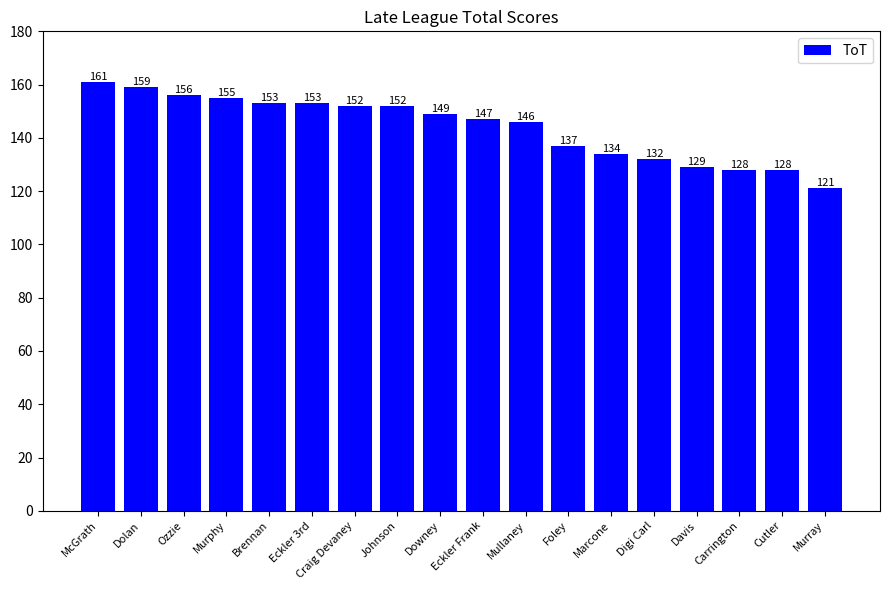

Reading left to right, what are all the values shown in this chart?

161	159	156	155	153	153	152	152	149	147	146	137	134	132	129	128	128	121